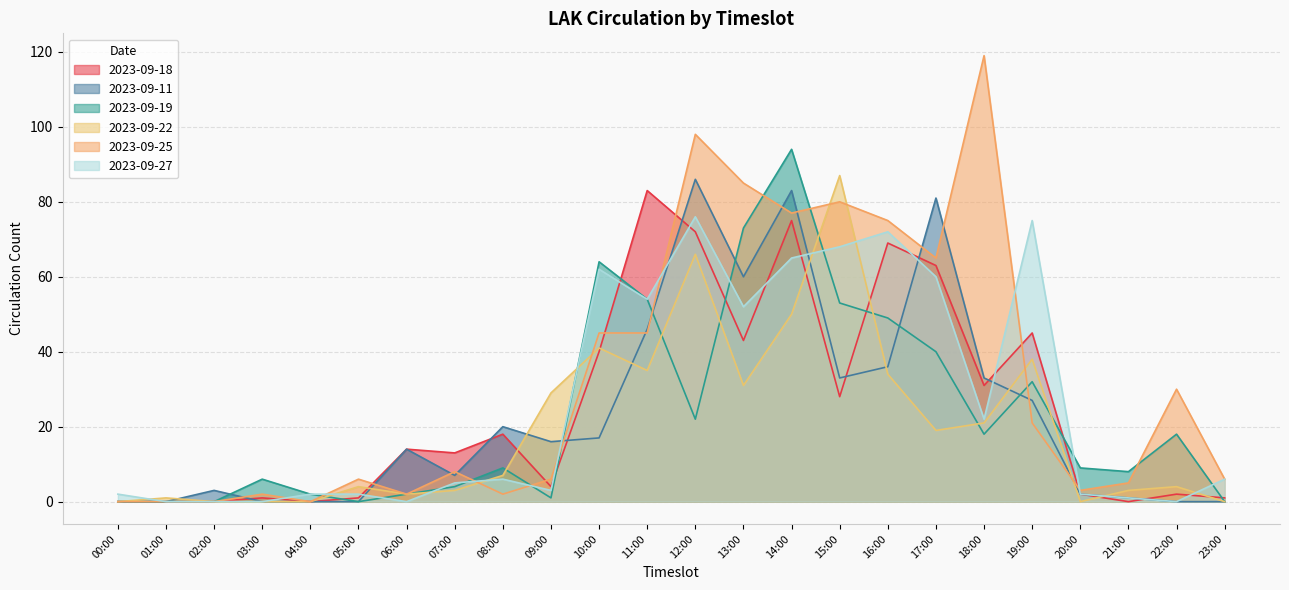

Reading right to left, list all the values displayed in this chart.

2023-09-18: 23:00=1	22:00=2	21:00=0	20:00=2	19:00=45	18:00=31	17:00=63	16:00=69	15:00=28	14:00=75	13:00=43	12:00=72	11:00=83	10:00=40	09:00=4	08:00=18	07:00=13	06:00=14	05:00=1	04:00=0	03:00=1	02:00=0	01:00=0	00:00=0
2023-09-11: 23:00=0	22:00=0	21:00=1	20:00=2	19:00=27	18:00=33	17:00=81	16:00=36	15:00=33	14:00=83	13:00=60	12:00=86	11:00=46	10:00=17	09:00=16	08:00=20	07:00=7	06:00=14	05:00=0	04:00=0	03:00=0	02:00=3	01:00=0	00:00=0
2023-09-19: 23:00=0	22:00=18	21:00=8	20:00=9	19:00=32	18:00=18	17:00=40	16:00=49	15:00=53	14:00=94	13:00=73	12:00=22	11:00=54	10:00=64	09:00=1	08:00=9	07:00=4	06:00=2	05:00=0	04:00=2	03:00=6	02:00=0	01:00=0	00:00=0
2023-09-22: 23:00=0	22:00=4	21:00=3	20:00=0	19:00=38	18:00=21	17:00=19	16:00=34	15:00=87	14:00=50	13:00=31	12:00=66	11:00=35	10:00=41	09:00=29	08:00=7	07:00=3	06:00=2	05:00=4	04:00=0	03:00=0	02:00=0	01:00=1	00:00=0
2023-09-25: 23:00=6	22:00=30	21:00=5	20:00=3	19:00=21	18:00=119	17:00=65	16:00=75	15:00=80	14:00=77	13:00=85	12:00=98	11:00=45	10:00=45	09:00=6	08:00=2	07:00=8	06:00=2	05:00=6	04:00=0	03:00=2	02:00=0	01:00=0	00:00=0
2023-09-27: 23:00=6	22:00=0	21:00=1	20:00=2	19:00=75	18:00=22	17:00=60	16:00=72	15:00=68	14:00=65	13:00=52	12:00=76	11:00=54	10:00=62	09:00=3	08:00=6	07:00=5	06:00=0	05:00=2	04:00=2	03:00=0	02:00=0	01:00=0	00:00=2